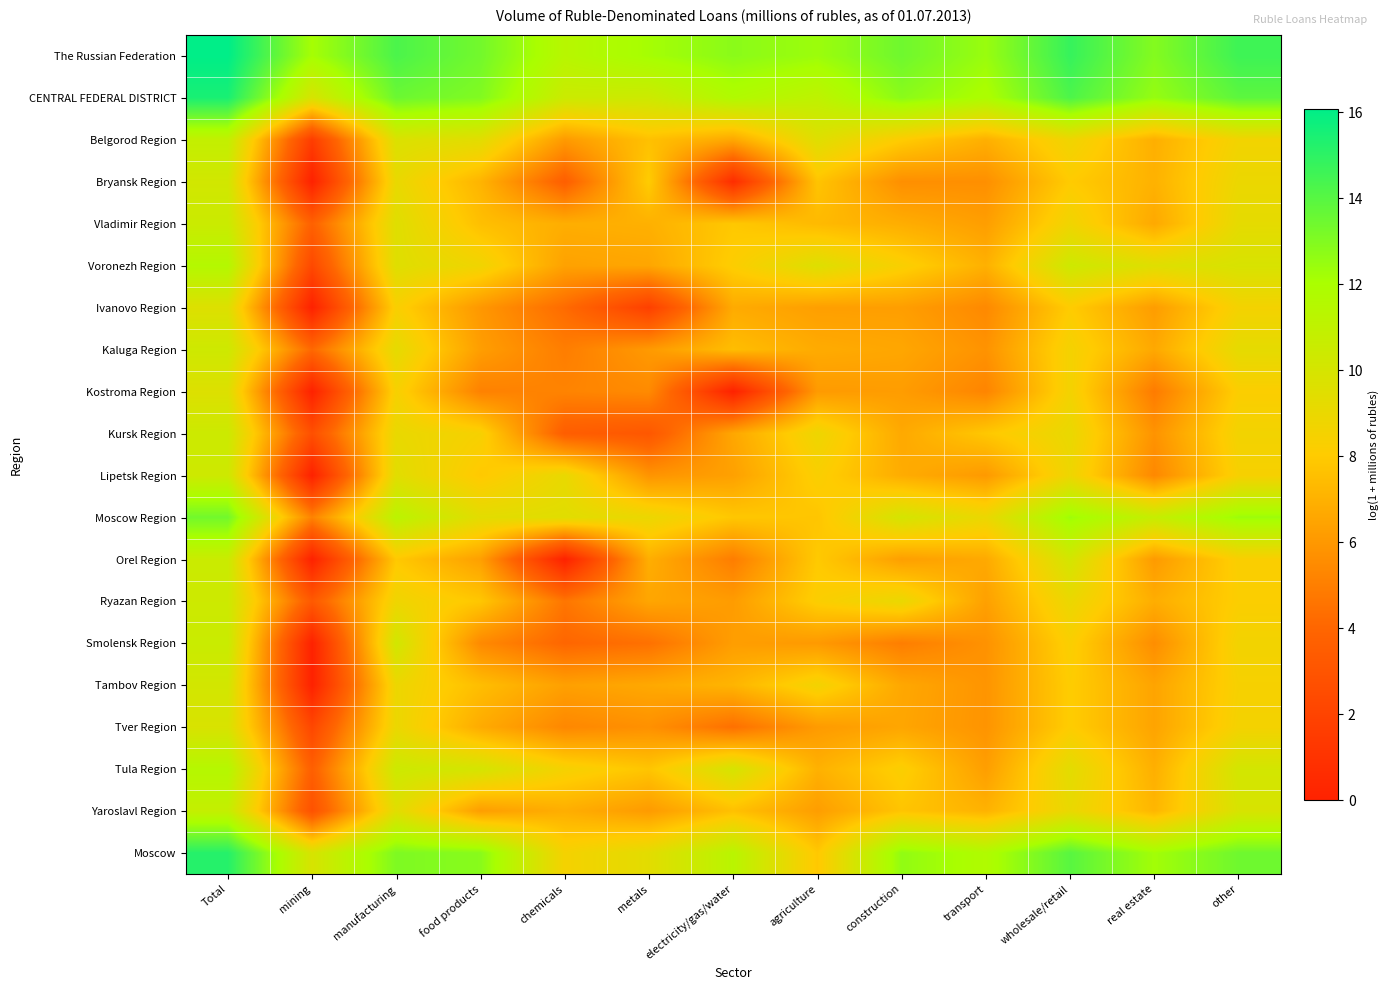

Reading left to right, extract all data points from this chart.

The Russian Federation: Total=16.1	mining=12.1	manufacturing=14.3	food products=13.3	chemicals=11.4	metals=12.1	electricity/gas/water=12.8	agriculture=12.4	construction=13.4	transport=12.4	wholesale/retail=14.8	real estate=12.9	other=14.6
CENTRAL FEDERAL DISTRICT: Total=15.5	mining=9.9	manufacturing=13.5	food products=13.0	chemicals=10.5	metals=10.4	electricity/gas/water=11.7	agriculture=11.1	construction=12.8	transport=11.9	wholesale/retail=14.2	real estate=12.5	other=13.9
Belgorod Region: Total=10.9	mining=1.6	manufacturing=9.7	food products=9.4	chemicals=6.1	metals=7.6	electricity/gas/water=6.6	agriculture=9.5	construction=8.1	transport=6.9	wholesale/retail=8.8	real estate=6.9	other=8.6
Bryansk Region: Total=10.2	mining=0.0	manufacturing=9.1	food products=7.1	chemicals=3.6	metals=8.1	electricity/gas/water=0.7	agriculture=7.7	construction=5.7	transport=5.7	wholesale/retail=8.0	real estate=7.0	other=9.0
Vladimir Region: Total=10.5	mining=3.7	manufacturing=9.5	food products=7.5	chemicals=6.9	metals=7.0	electricity/gas/water=7.9	agriculture=7.3	construction=6.8	transport=6.2	wholesale/retail=8.7	real estate=6.7	other=9.2
Voronezh Region: Total=11.5	mining=2.3	manufacturing=9.5	food products=8.7	chemicals=6.4	metals=6.6	electricity/gas/water=8.2	agriculture=9.6	construction=8.3	transport=7.0	wholesale/retail=10.4	real estate=9.5	other=9.9
Ivanovo Region: Total=9.6	mining=0.0	manufacturing=8.3	food products=6.0	chemicals=4.2	metals=1.8	electricity/gas/water=6.7	agriculture=6.3	construction=6.3	transport=5.4	wholesale/retail=8.0	real estate=6.2	other=8.5
Kaluga Region: Total=10.4	mining=4.1	manufacturing=9.2	food products=6.2	chemicals=5.0	metals=6.1	electricity/gas/water=7.5	agriculture=6.7	construction=6.6	transport=5.8	wholesale/retail=8.5	real estate=6.6	other=9.2
Kostroma Region: Total=9.6	mining=0.0	manufacturing=8.4	food products=5.1	chemicals=5.2	metals=5.5	electricity/gas/water=0.0	agriculture=6.1	construction=6.2	transport=5.2	wholesale/retail=8.6	real estate=4.9	other=8.2
Kursk Region: Total=10.4	mining=2.7	manufacturing=9.1	food products=8.4	chemicals=3.6	metals=3.2	electricity/gas/water=6.6	agriculture=8.8	construction=6.7	transport=7.9	wholesale/retail=9.0	real estate=5.8	other=8.6
Lipetsk Region: Total=10.4	mining=0.0	manufacturing=9.4	food products=7.9	chemicals=9.1	metals=5.9	electricity/gas/water=6.3	agriculture=8.3	construction=6.8	transport=6.1	wholesale/retail=8.8	real estate=5.4	other=8.4
Moscow Region: Total=13.4	mining=5.2	manufacturing=11.2	food products=9.4	chemicals=9.5	metals=9.0	electricity/gas/water=7.8	agriculture=7.8	construction=10.0	transport=9.0	wholesale/retail=12.3	real estate=10.7	other=12.4
Orel Region: Total=10.5	mining=0.0	manufacturing=7.9	food products=6.3	chemicals=0.0	metals=6.9	electricity/gas/water=4.9	agriculture=8.0	construction=6.3	transport=6.7	wholesale/retail=10.1	real estate=6.1	other=8.3
Ryazan Region: Total=10.4	mining=3.3	manufacturing=8.8	food products=7.8	chemicals=4.7	metals=6.5	electricity/gas/water=6.2	agriculture=8.2	construction=9.0	transport=6.3	wholesale/retail=9.0	real estate=6.8	other=8.2
Smolensk Region: Total=10.6	mining=0.0	manufacturing=10.2	food products=5.4	chemicals=4.0	metals=4.5	electricity/gas/water=6.2	agriculture=6.1	construction=5.0	transport=5.8	wholesale/retail=8.3	real estate=5.6	other=8.6
Tambov Region: Total=10.1	mining=0.0	manufacturing=8.9	food products=7.5	chemicals=6.3	metals=6.7	electricity/gas/water=7.1	agriculture=8.6	construction=6.6	transport=5.9	wholesale/retail=8.1	real estate=6.5	other=8.4
Tver Region: Total=9.9	mining=2.2	manufacturing=9.0	food products=6.8	chemicals=5.4	metals=5.7	electricity/gas/water=4.4	agriculture=6.1	construction=6.5	transport=5.8	wholesale/retail=8.1	real estate=6.5	other=8.5
Tula Region: Total=11.5	mining=3.6	manufacturing=10.4	food products=10.0	chemicals=8.5	metals=7.8	electricity/gas/water=10.0	agriculture=7.0	construction=8.2	transport=6.3	wholesale/retail=9.4	real estate=6.9	other=10.1
Yaroslavl Region: Total=10.8	mining=2.8	manufacturing=9.5	food products=6.2	chemicals=6.9	metals=6.1	electricity/gas/water=7.6	agriculture=6.2	construction=7.7	transport=7.0	wholesale/retail=9.1	real estate=7.2	other=9.9
Moscow: Total=15.2	mining=9.9	manufacturing=13.1	food products=12.8	chemicals=8.5	metals=9.4	electricity/gas/water=11.3	agriculture=7.9	construction=12.6	transport=11.7	wholesale/retail=14.0	real estate=12.2	other=13.4